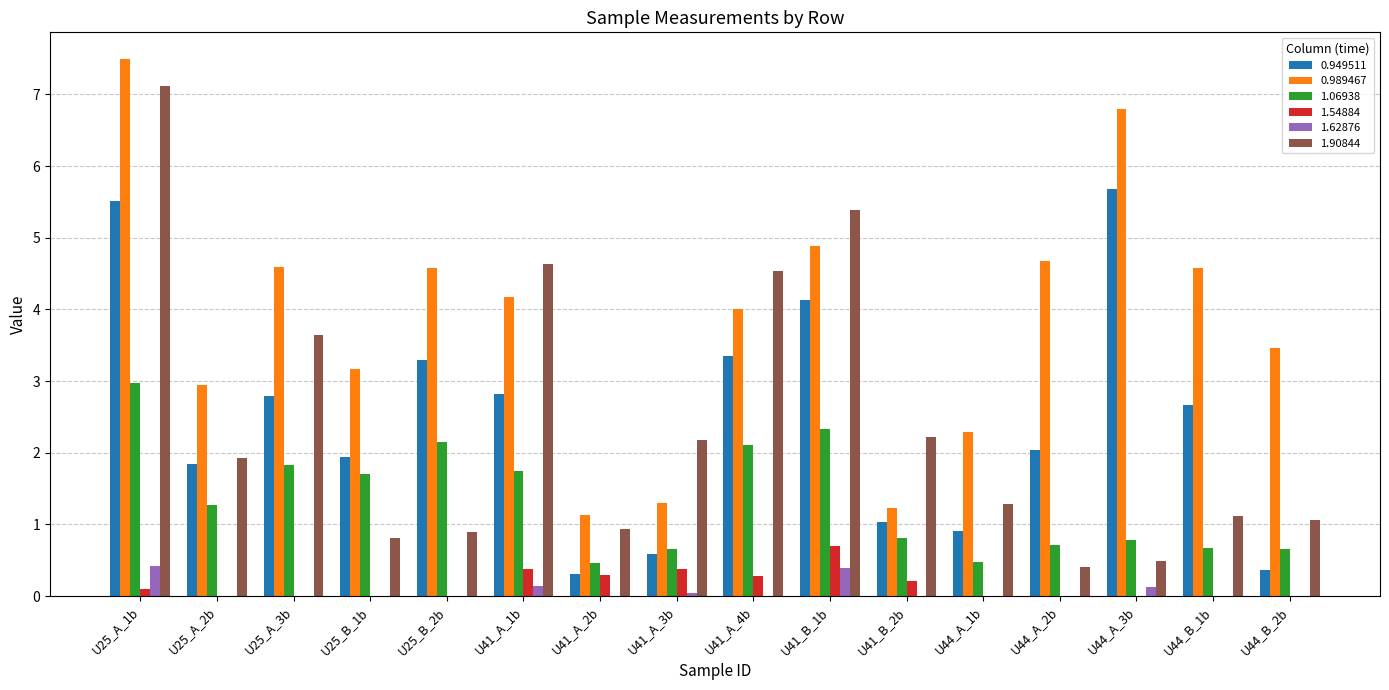

What is the highest value of the 0.949511 series?

5.7